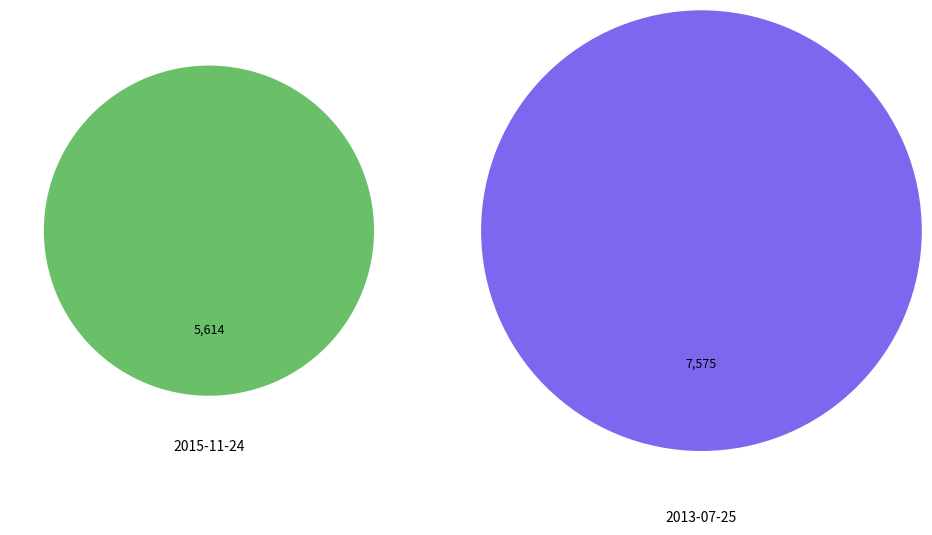

Which slice represents more than half of the pie?

2013-07-25